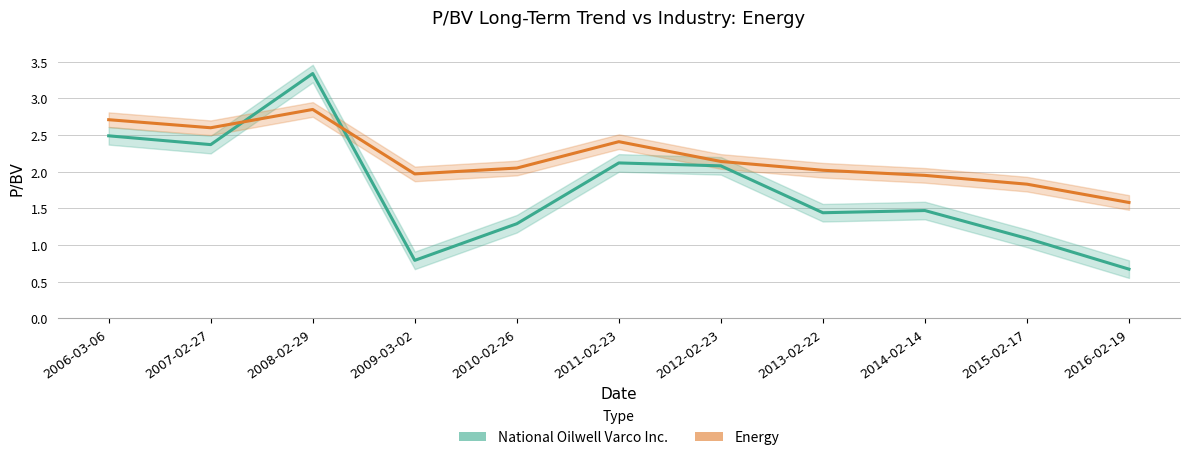

What are all the series names shown in the legend?

National Oilwell Varco Inc., Energy